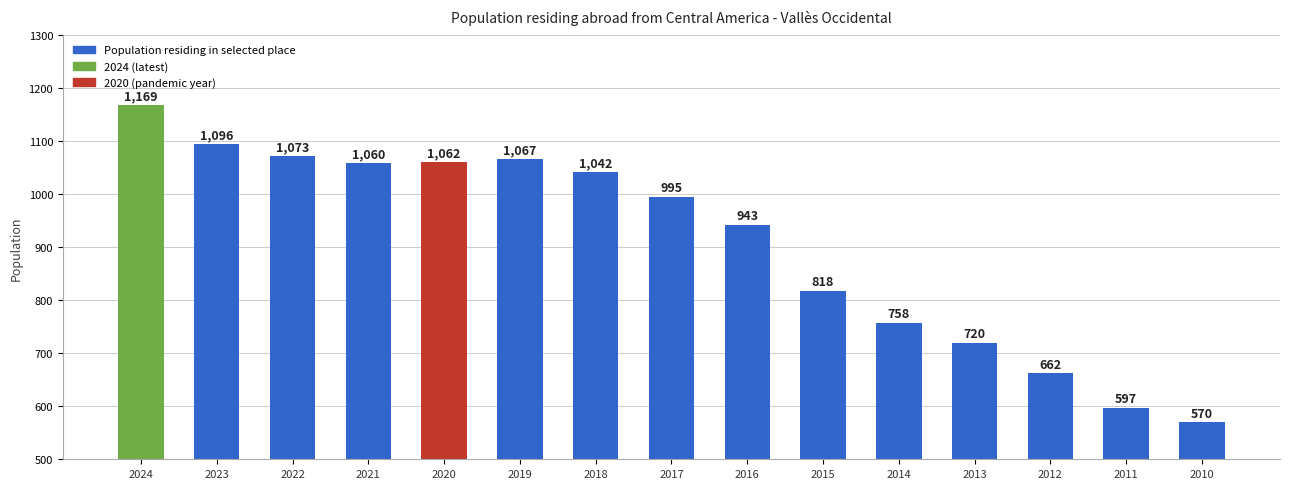

What is the sum of all values?

13632